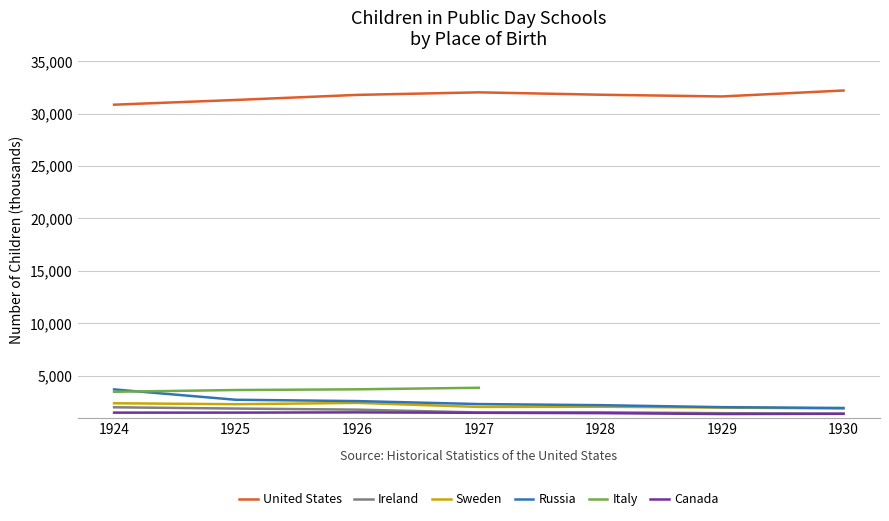

List the labels in order of Sweden value, smallest first.

1930, 1929, 1927, 1928, 1925, 1924, 1926